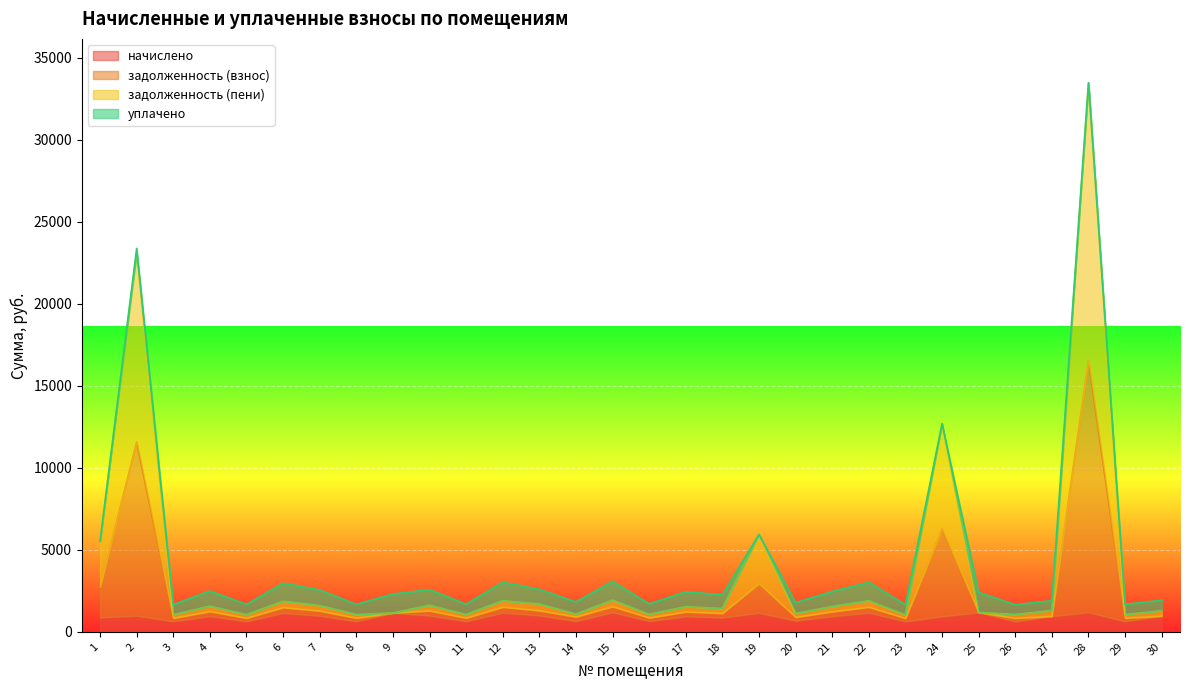

Where is the first local minimum for задолженность (взнос)?

3